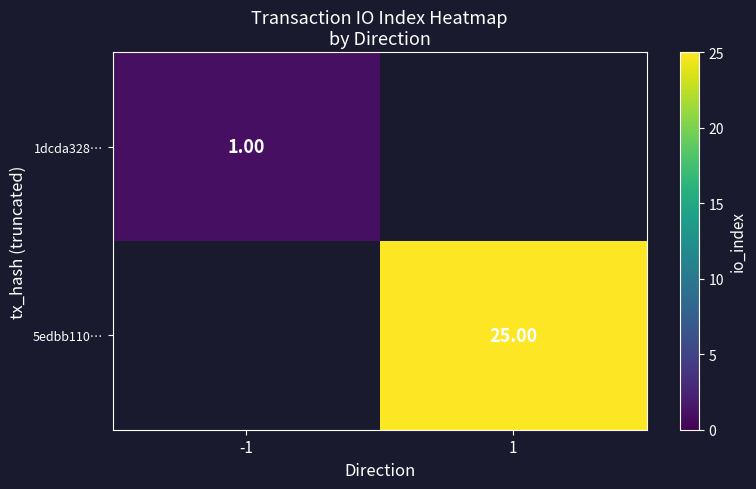

Is the value of 5edbb110… at 1 greater than the value of 1dcda328… at 1?

No